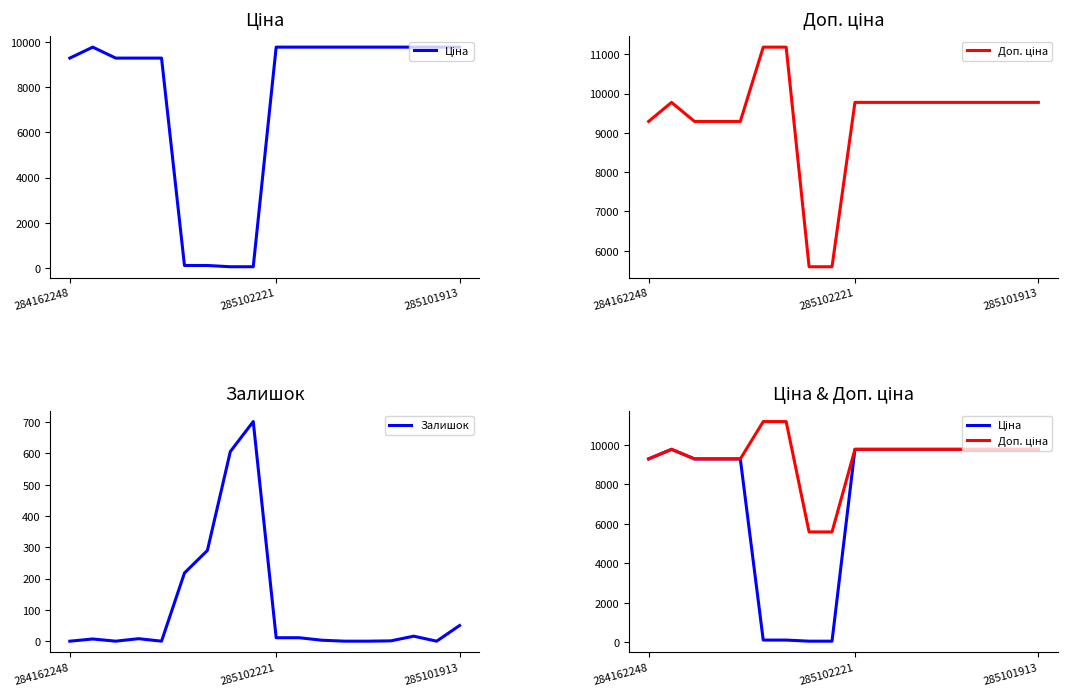

List the series in order of their peak value, lowest first.

Залишок, Ціна, Доп. ціна